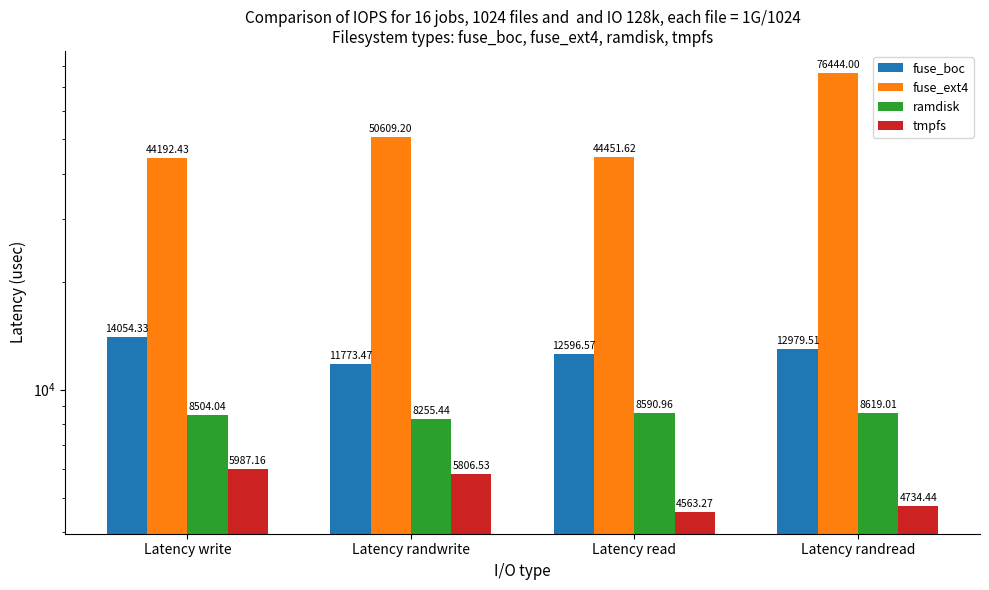

At how many categories does at least one series exceed 18912?

4